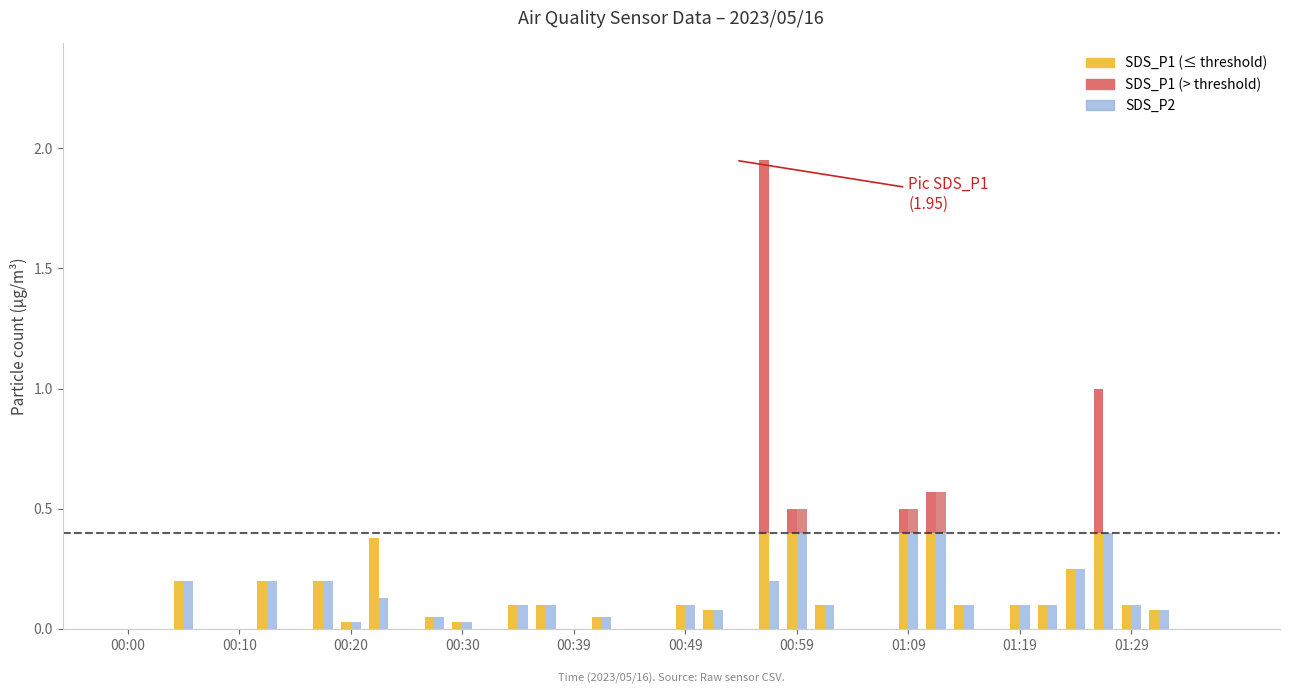

At how many categories does at least one series exceed 0?

24